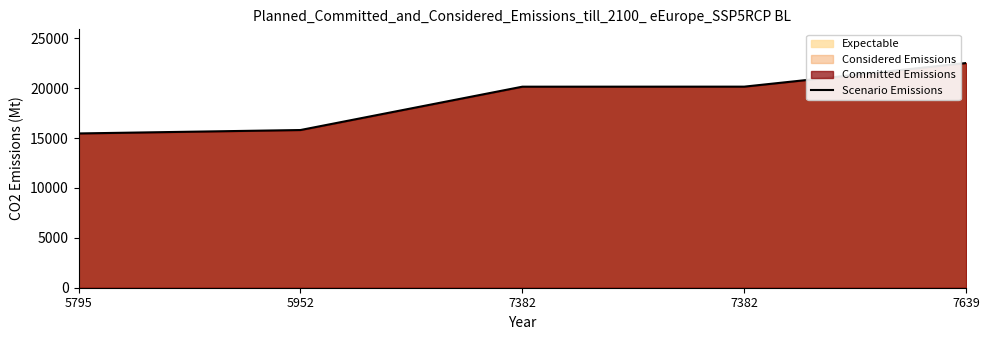

What is the ratio of the value at 7382 to the value at 5795?

1.3